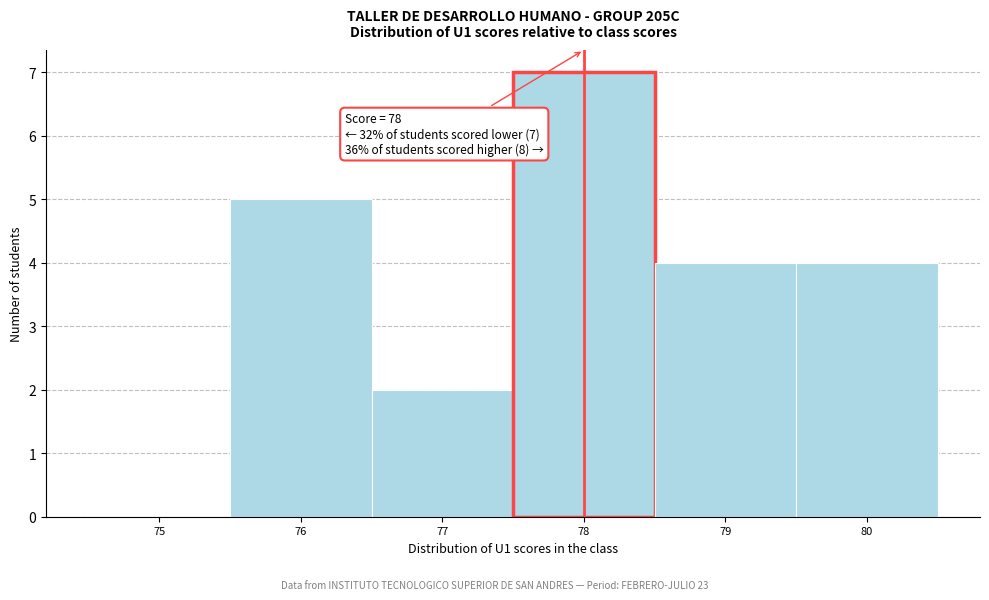

Over which range of the x-axis is the bar tallest?

77.5 to 78.5